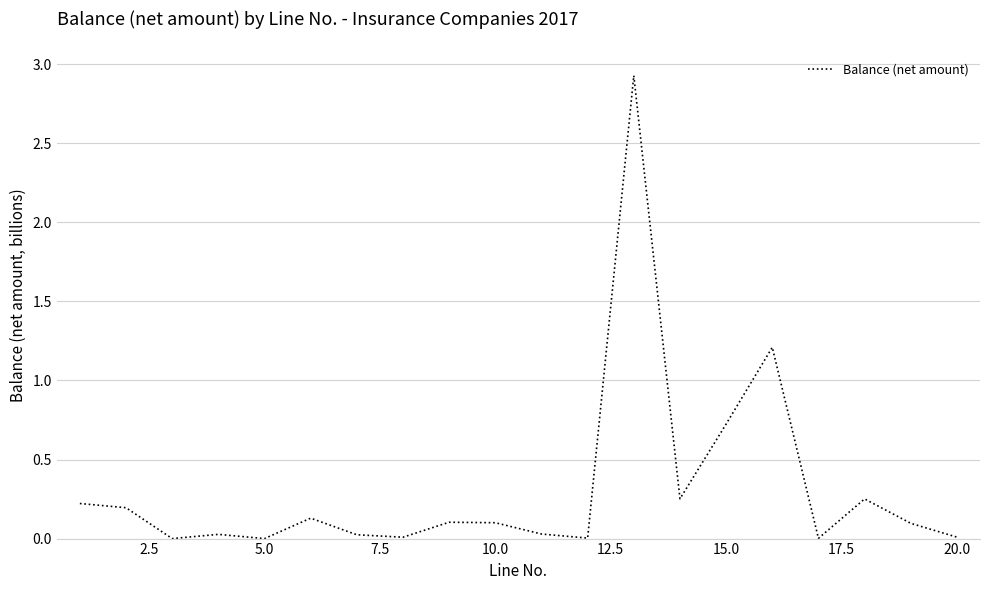

What is the greatest value displayed?

2.9